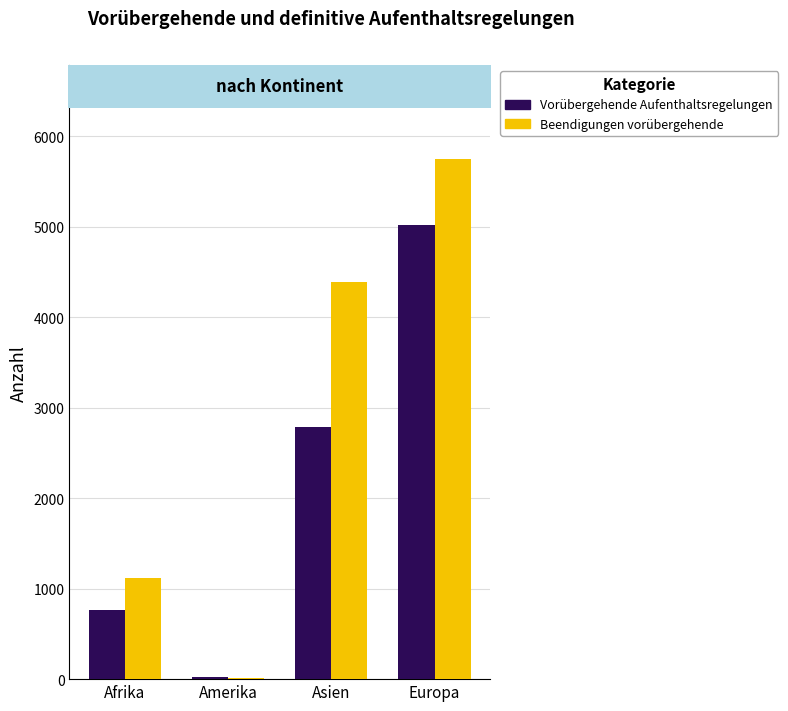

What is the total value across all series at Asien?

7177